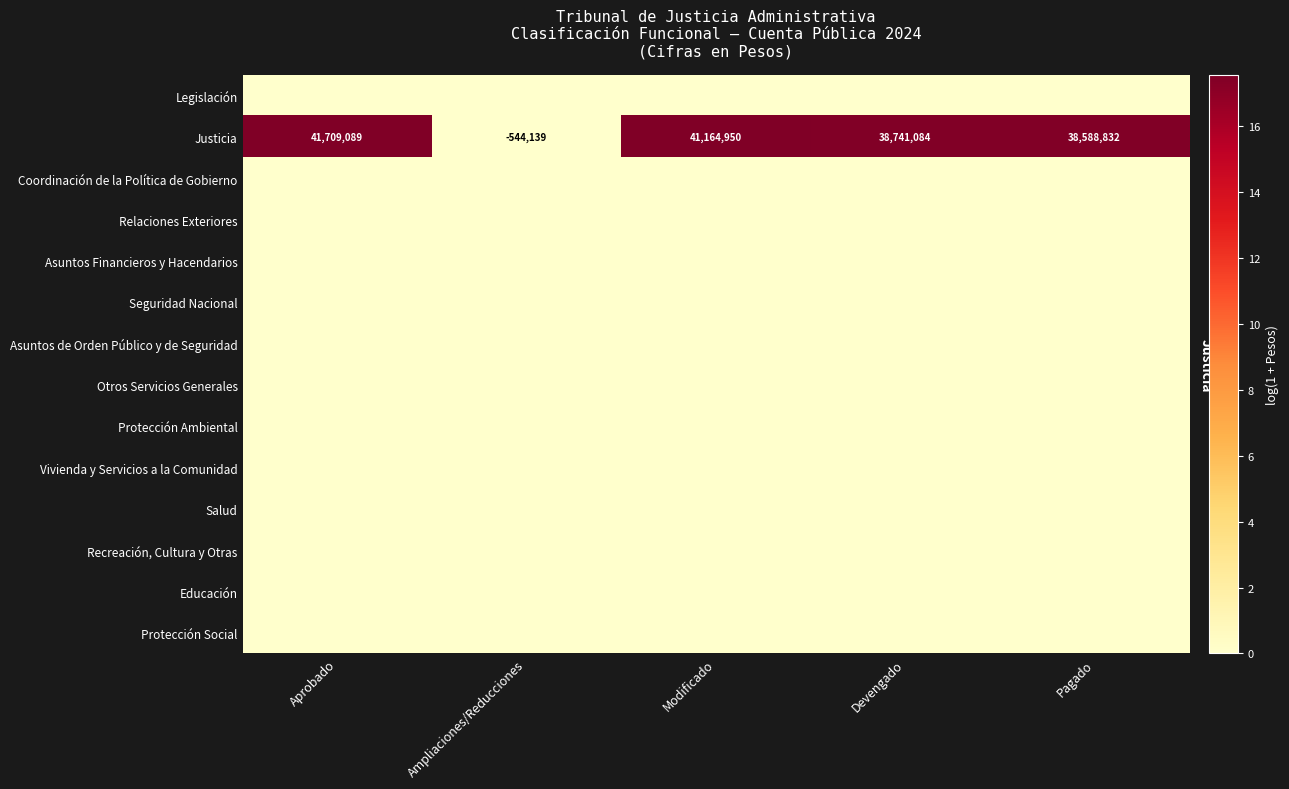

Rank the series at Pagado from highest to lowest value.

Justicia, Legislación, Coordinación de la Política de Gobierno, Relaciones Exteriores, Asuntos Financieros y Hacendarios, Seguridad Nacional, Asuntos de Orden Público y de Seguridad, Otros Servicios Generales, Protección Ambiental, Vivienda y Servicios a la Comunidad, Salud, Recreación, Cultura y Otras, Educación, Protección Social